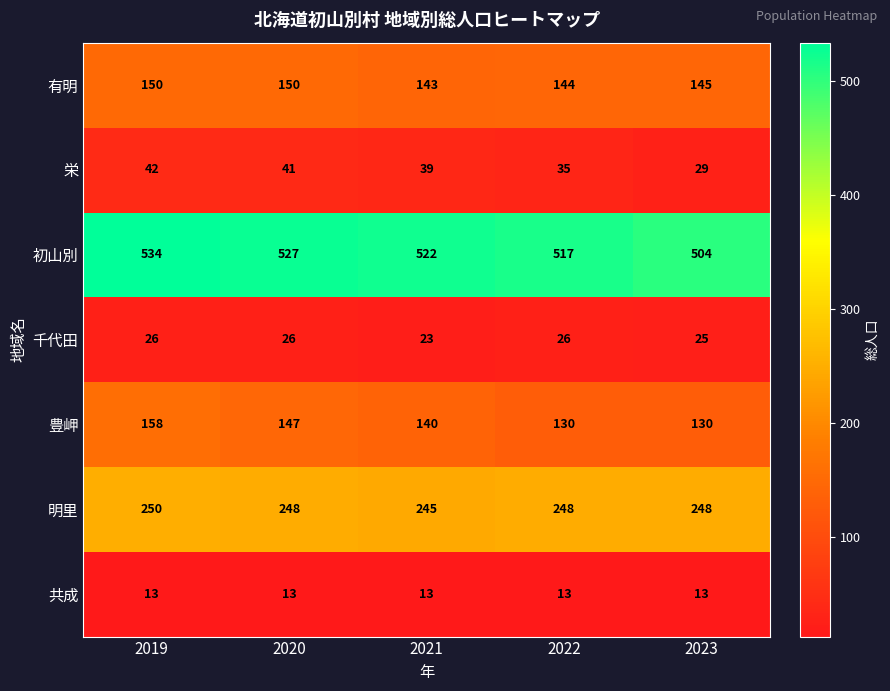

What is the total value across all series at 2019?

1173